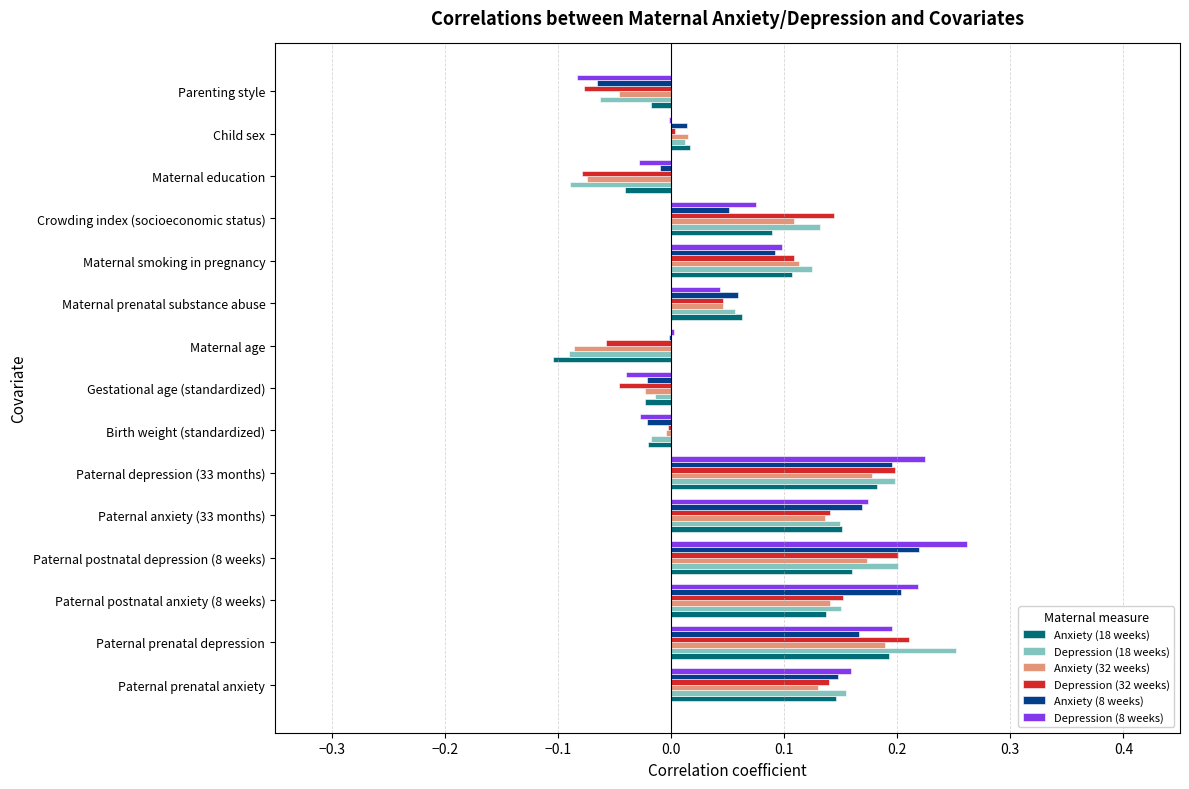

What is the total value across all series at Crowding index (socioeconomic status)?

0.6